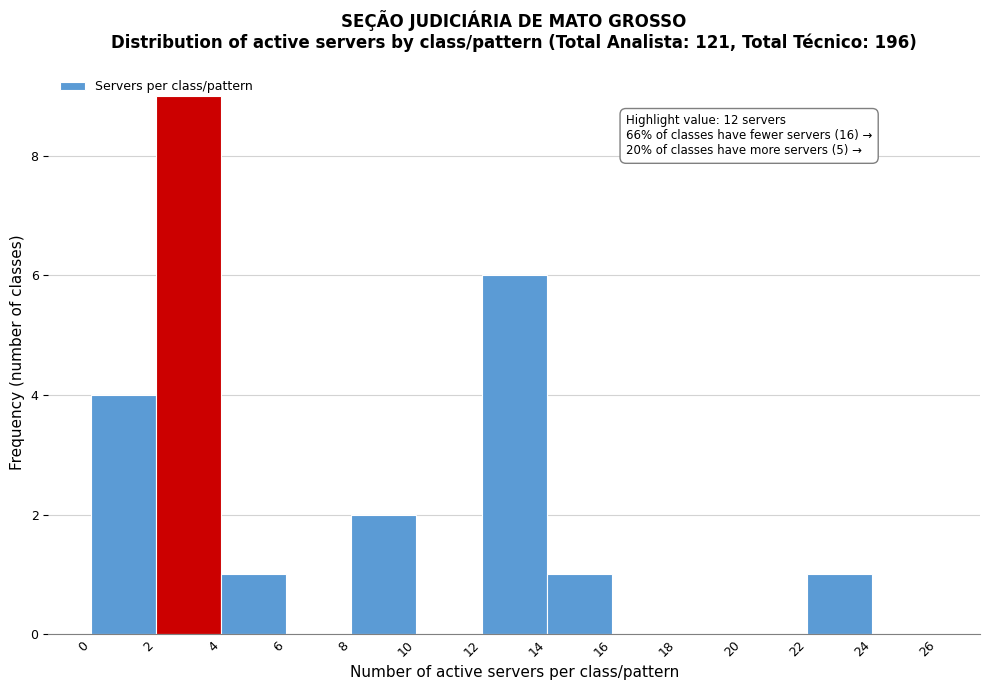

Which range on the x-axis has the tallest bar?

2 to 4